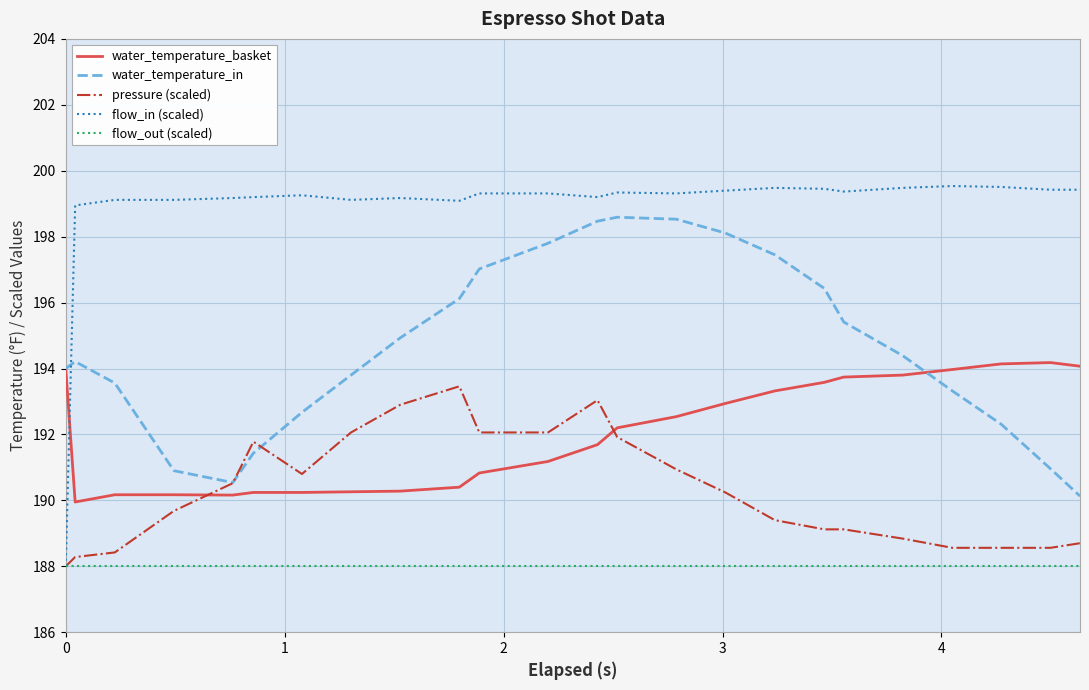

Which series has the largest total across all categories?

flow_in (scaled)